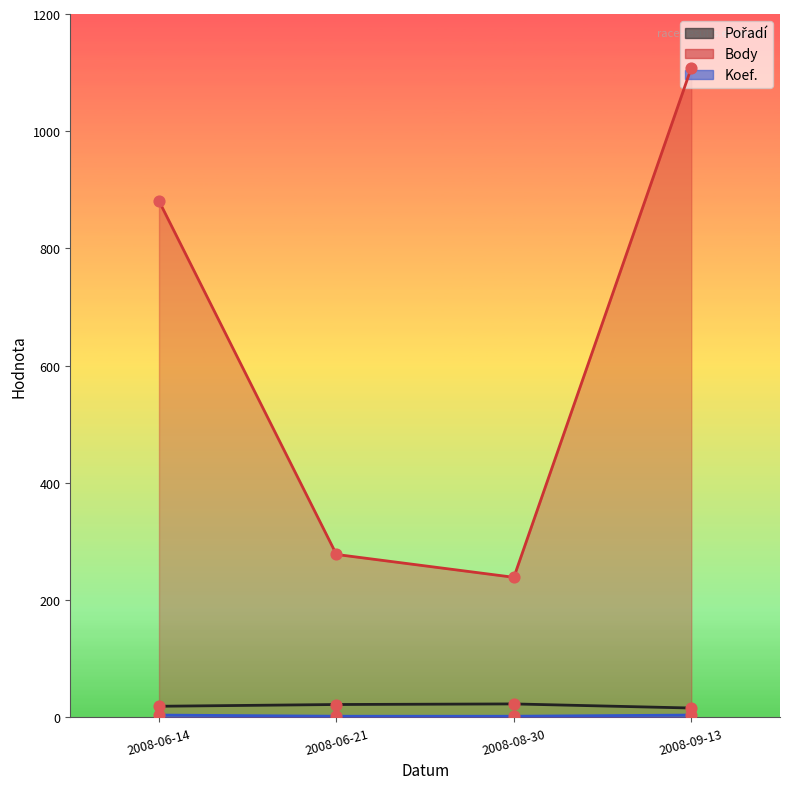

Which series reaches the maximum Y coordinate?

Body